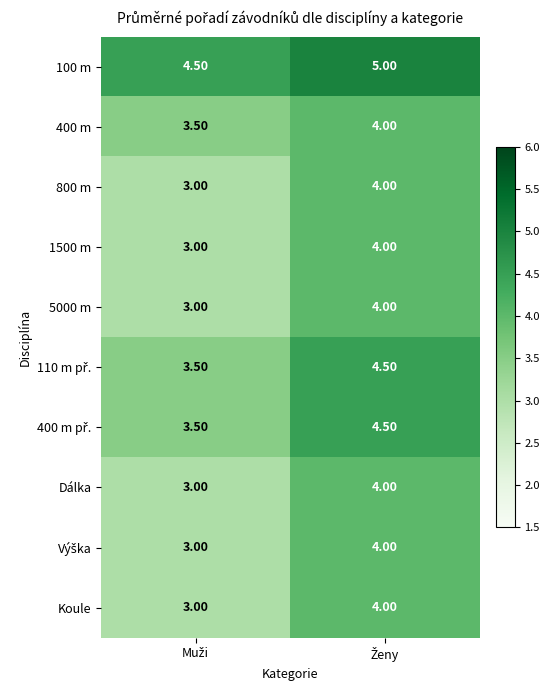

Which series has the largest total across all categories?

100 m